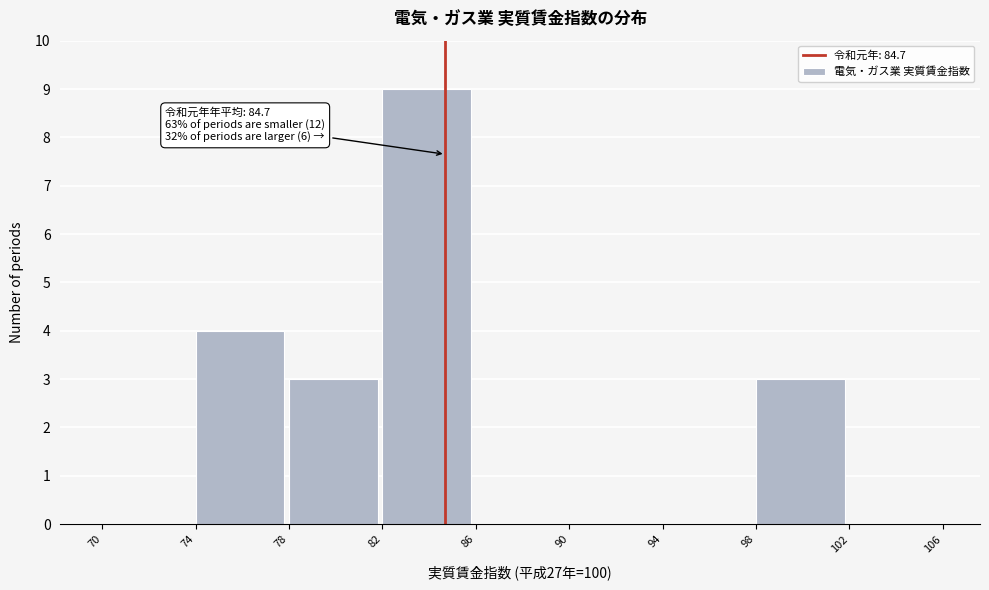

Which range on the x-axis has the tallest bar?

82 to 86